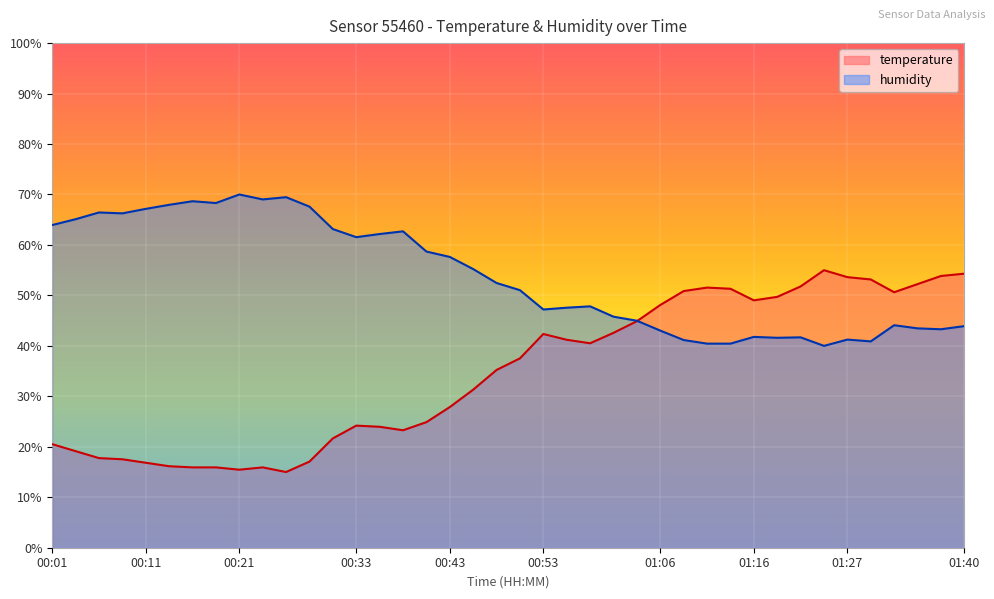

In temperature, how many points are lower than both neighbors (excluding endpoints)?

6